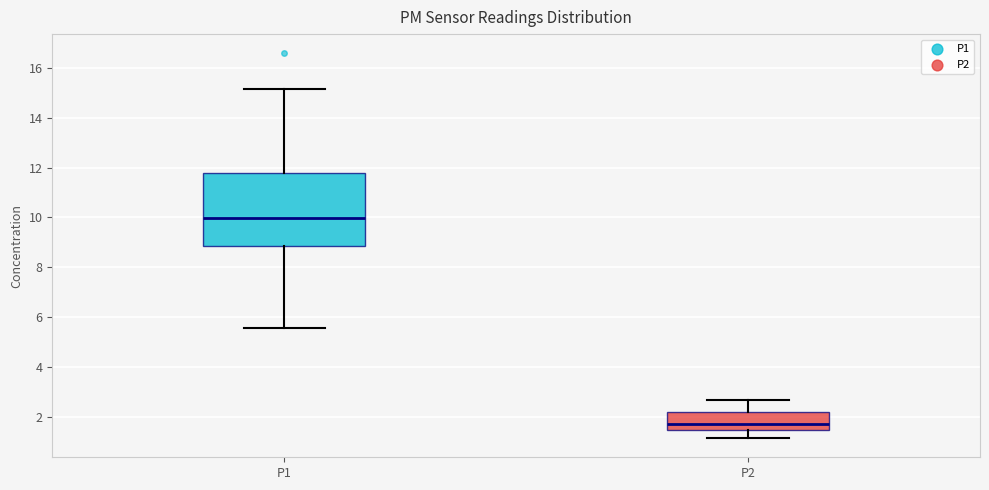

Reading left to right, transcribe this box plot: for each box, give where its median line is, the range the box spans, and where its two whiskers end, as read against the y-axis. The values are not printed on the chart, so give them approximately, as read against the axis.

P1: median 10.0, box 8.8 to 11.8, whiskers 5.6 to 15.2
P2: median 1.8, box 1.4 to 2.2, whiskers 1.2 to 2.6